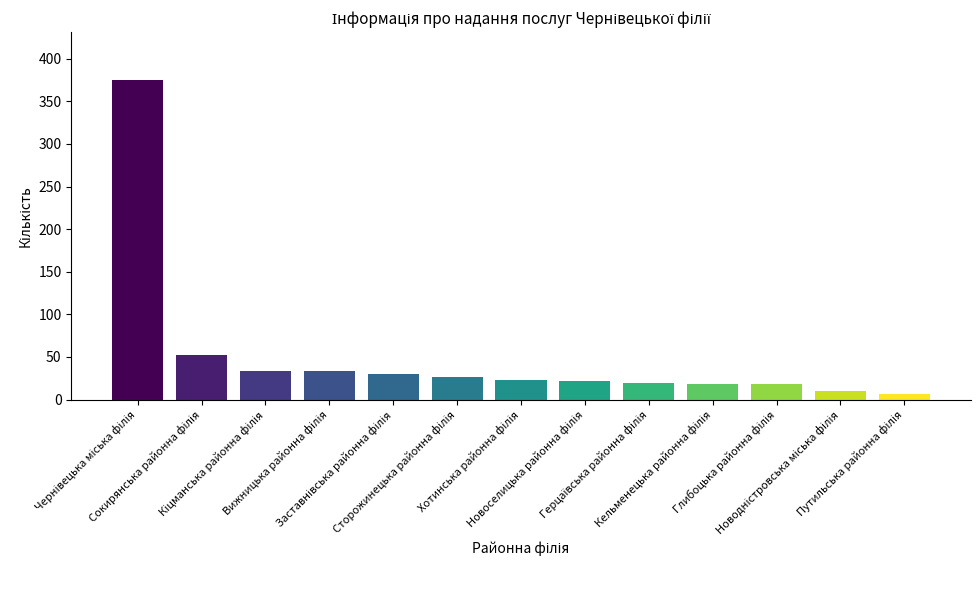

What is the maximum value shown in the chart?

375